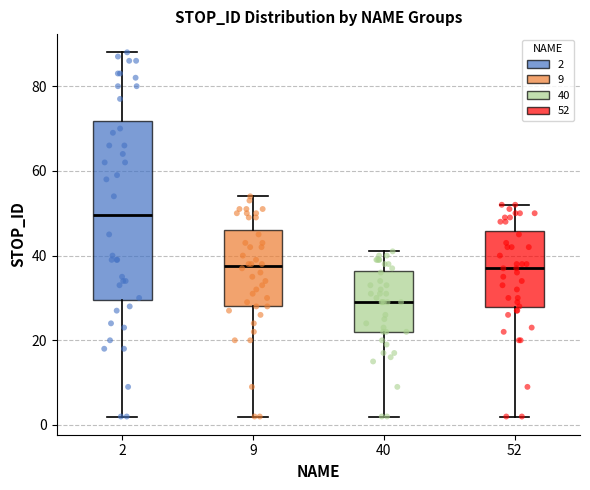

Where does the upper whisker of the box at x = 52 end on the y-axis? The values are not printed on the chart, so give them approximately, as read against the axis.

52